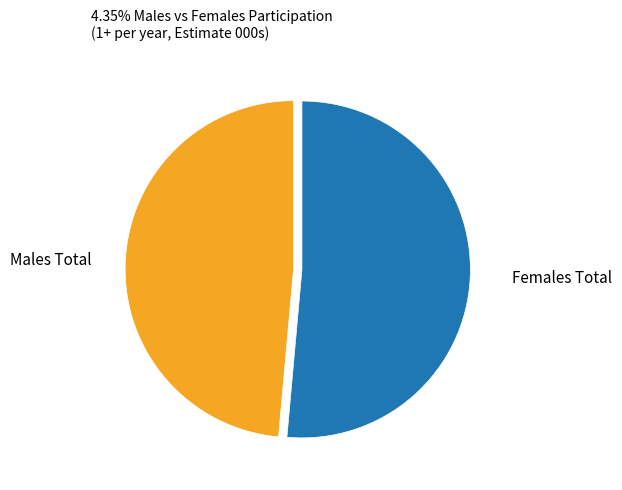

Is it true that Males Total is 60% of the pie?

False